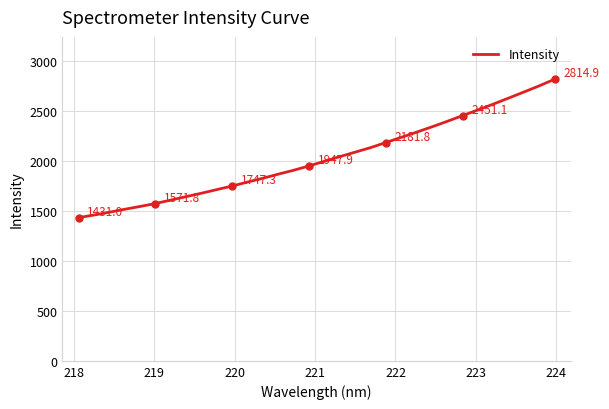

What is the maximum value shown in the chart?

2814.9